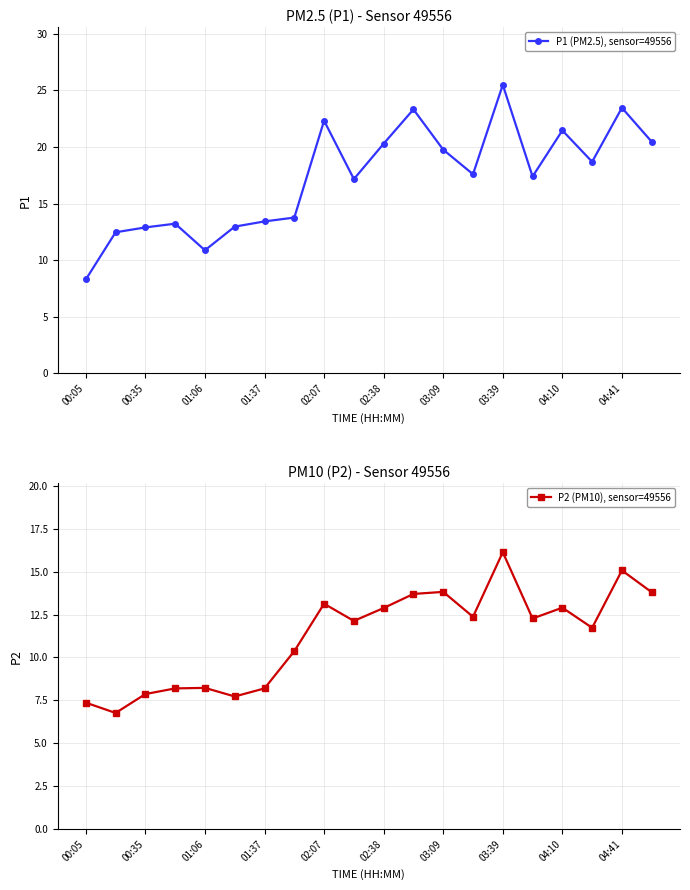

True or false: P2 (PM10), sensor=49556 has more than 2 points higher than both neighbors.

True